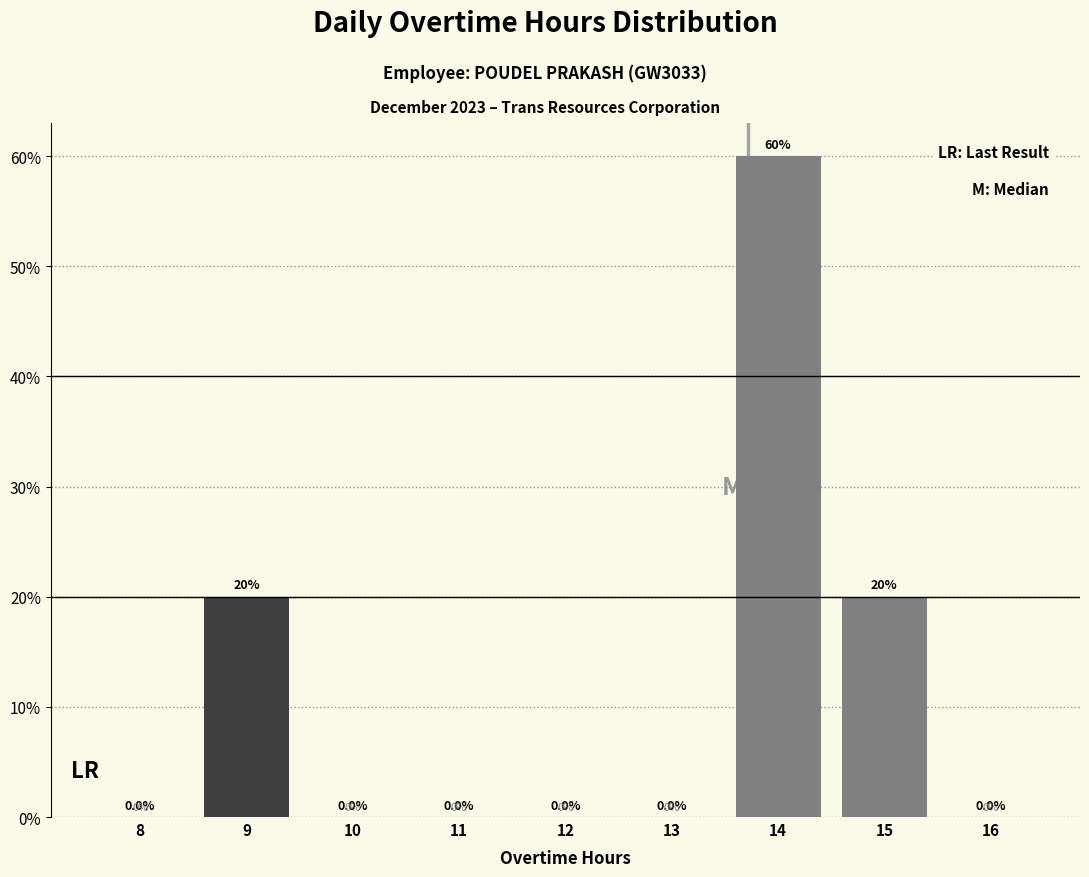

Reading left to right, extract all data points from this chart.

8=0	9=20	10=0	11=0	12=0	13=0	14=60	15=20	16=0